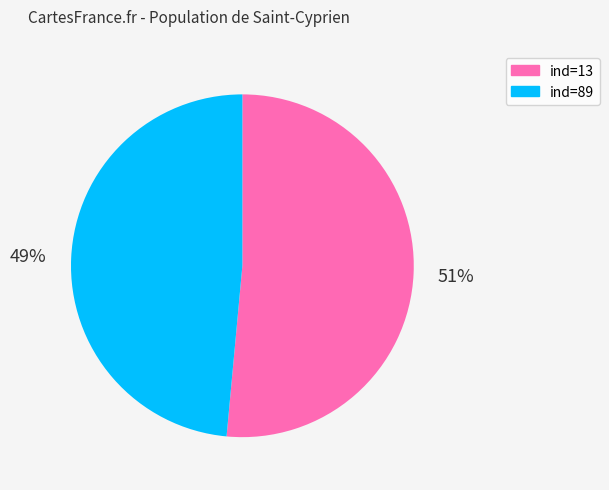

Is there a majority slice in this chart?

Yes